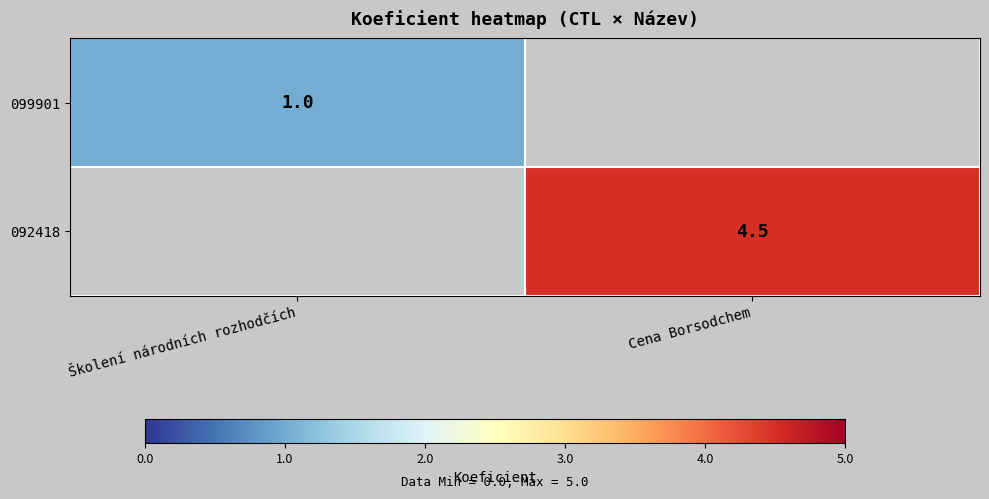

The value of 092418 at Cena Borsodchem is 1.8. True or false?

False